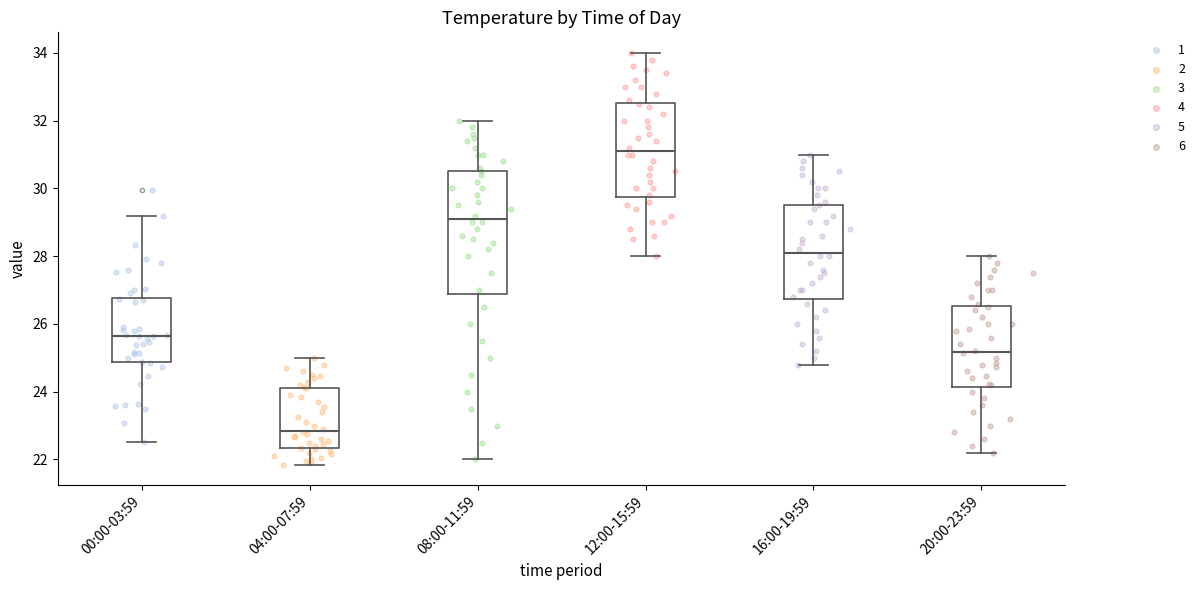

Where does the lower whisker of the box for 12:00-15:59 end on the y-axis? The values are not printed on the chart, so give them approximately, as read against the axis.

28.0